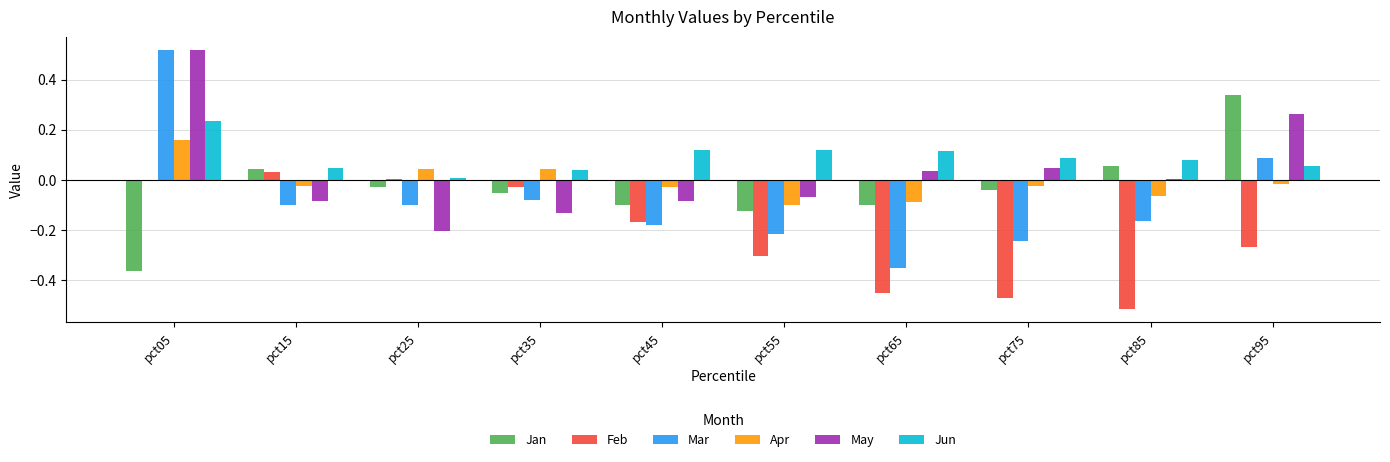

Is it true that Apr equals 0.0 at pct25?

True